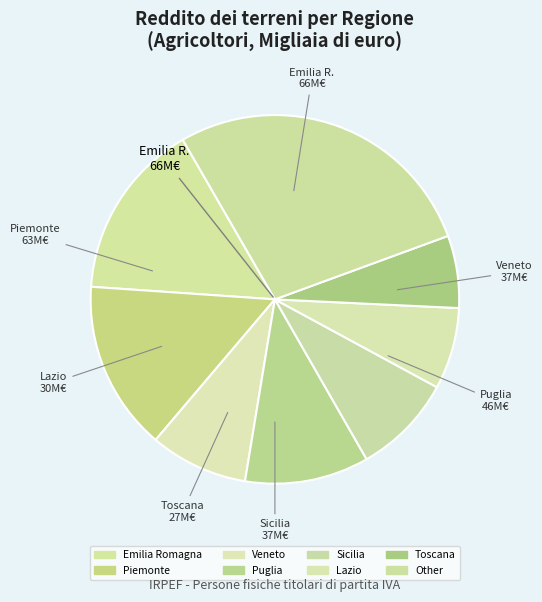

Is there a majority slice in this chart?

No